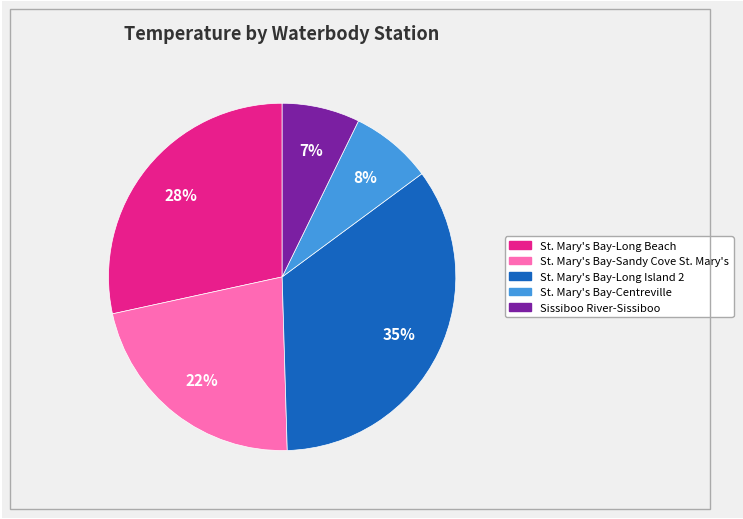

To the nearest percent, what is the average slice percentage?

20%